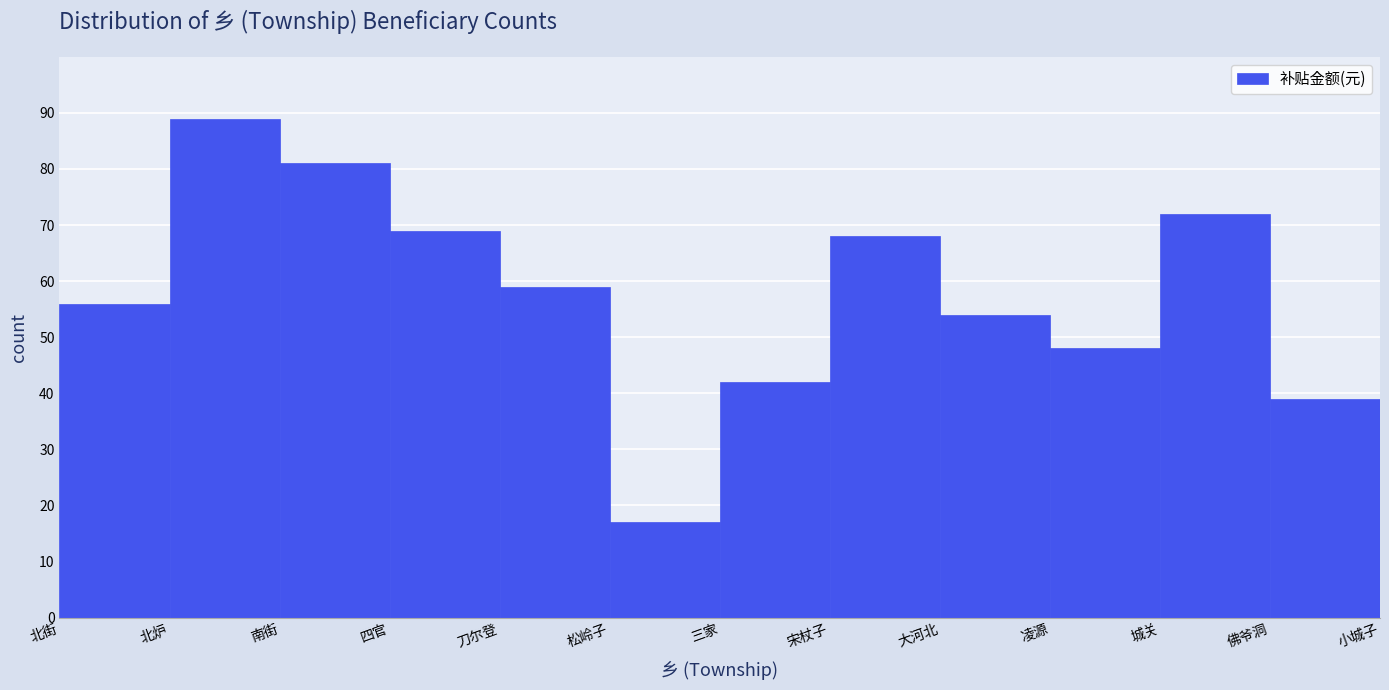

Reading left to right, extract all data points from this chart.

北街=56	北炉=89	南街=81	四官=69	刀尔登=59	松岭子=17	三家=42	宋杖子=68	大河北=54	凌源=48	城关=72	佛爷洞=39